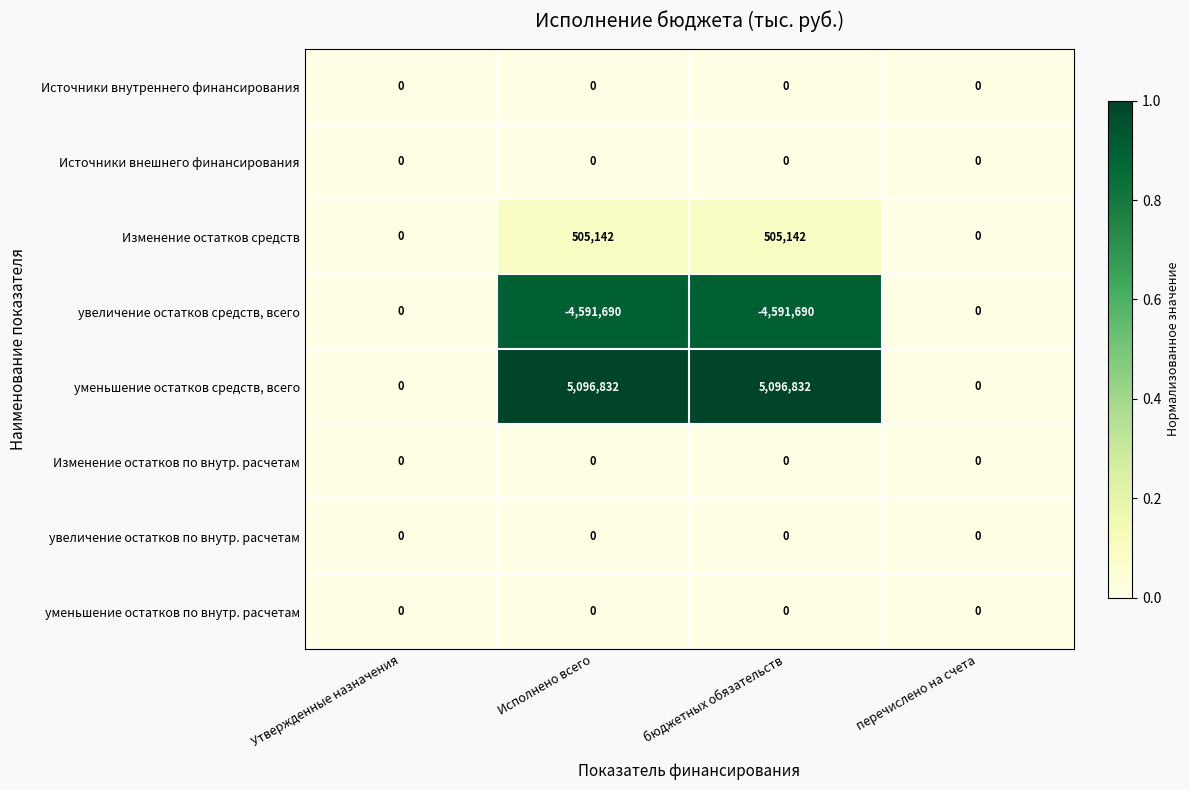

What is the total value across all series at Исполнено всего?

1010284